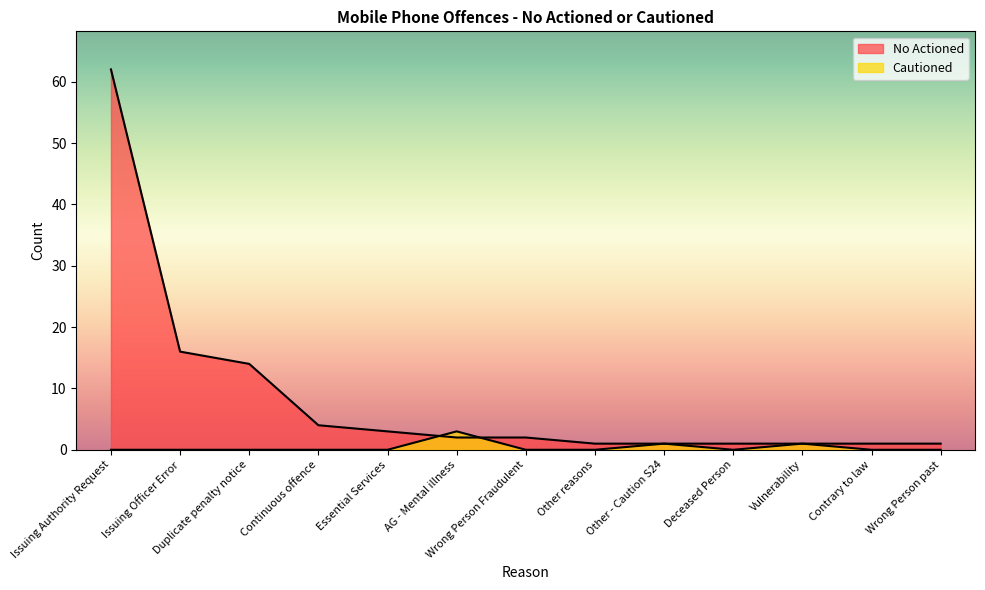

What is the value of the No Actioned point at the 10th from the left?

1